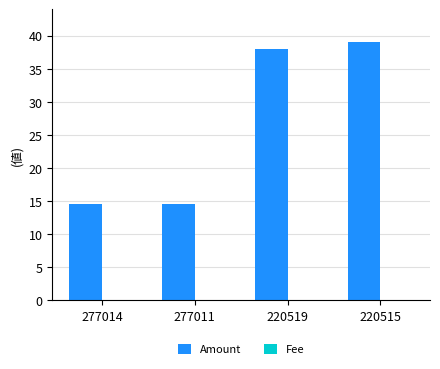

How many data points does each series have?

4